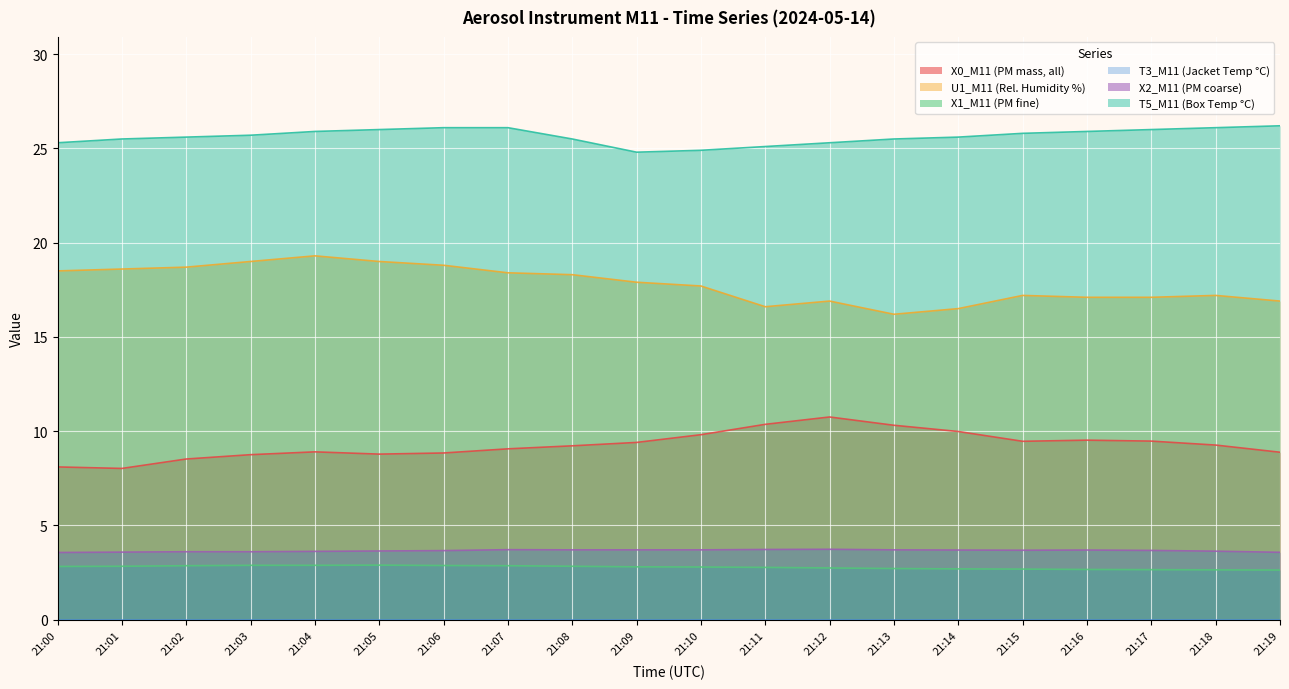

Reading left to right, what are all the values shown in this chart?

X0_M11 (PM mass, all): 8.1	8.0	8.5	8.8	8.9	8.8	8.8	9.1	9.2	9.4	9.8	10.4	10.8	10.3	10.0	9.5	9.5	9.5	9.3	8.9
U1_M11 (Rel. Humidity %): 18.5	18.6	18.7	19.0	19.3	19.0	18.8	18.4	18.3	17.9	17.7	16.6	16.9	16.2	16.5	17.2	17.1	17.1	17.2	16.9
X1_M11 (PM fine): 2.8	2.8	2.9	2.9	2.9	2.9	2.9	2.9	2.8	2.8	2.8	2.8	2.7	2.7	2.7	2.7	2.7	2.6	2.6	2.6
X2_M11 (PM coarse): 3.6	3.6	3.6	3.6	3.6	3.6	3.7	3.7	3.7	3.7	3.7	3.7	3.7	3.7	3.7	3.7	3.7	3.7	3.6	3.6
T5_M11 (Box Temp °C): 25.3	25.5	25.6	25.7	25.9	26.0	26.1	26.1	25.5	24.8	24.9	25.1	25.3	25.5	25.6	25.8	25.9	26.0	26.1	26.2